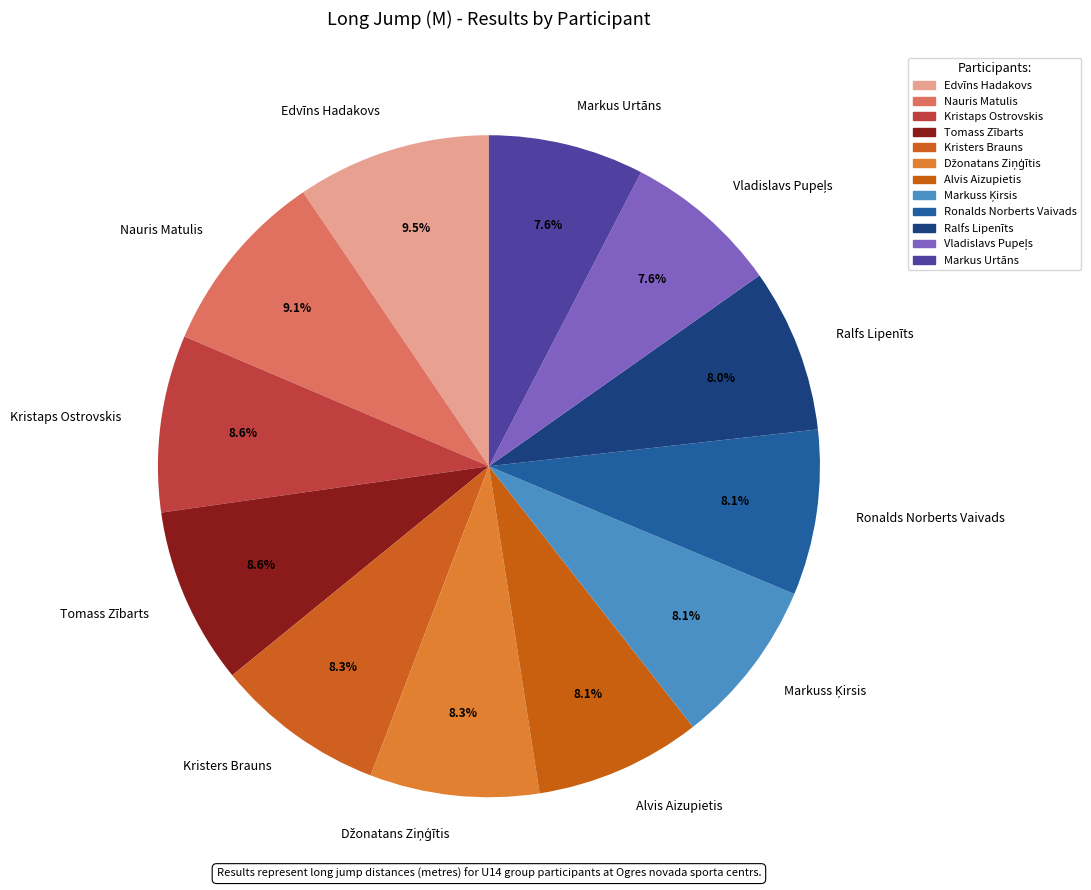

Does Tomass Zībarts account for over 50% of the chart?

No